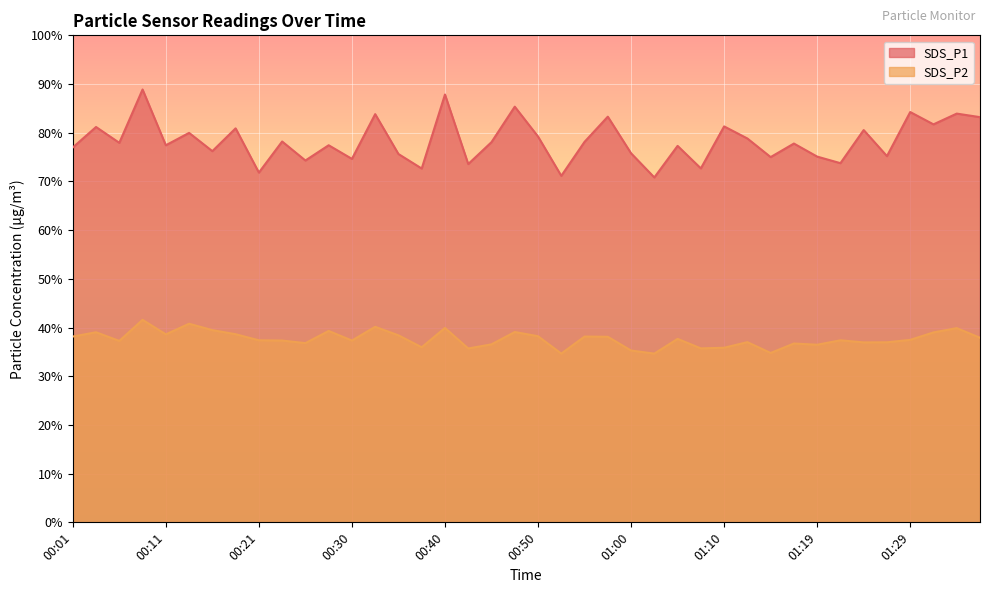

True or false: SDS_P2 and SDS_P1 cross at least once.

False